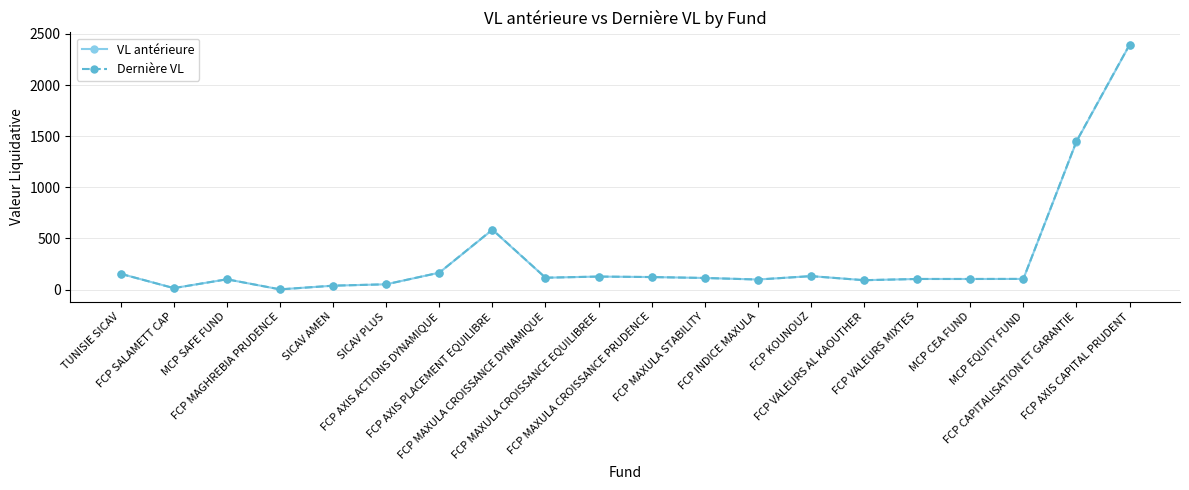

Where does the VL antérieure series first go above 112?

TUNISIE SICAV